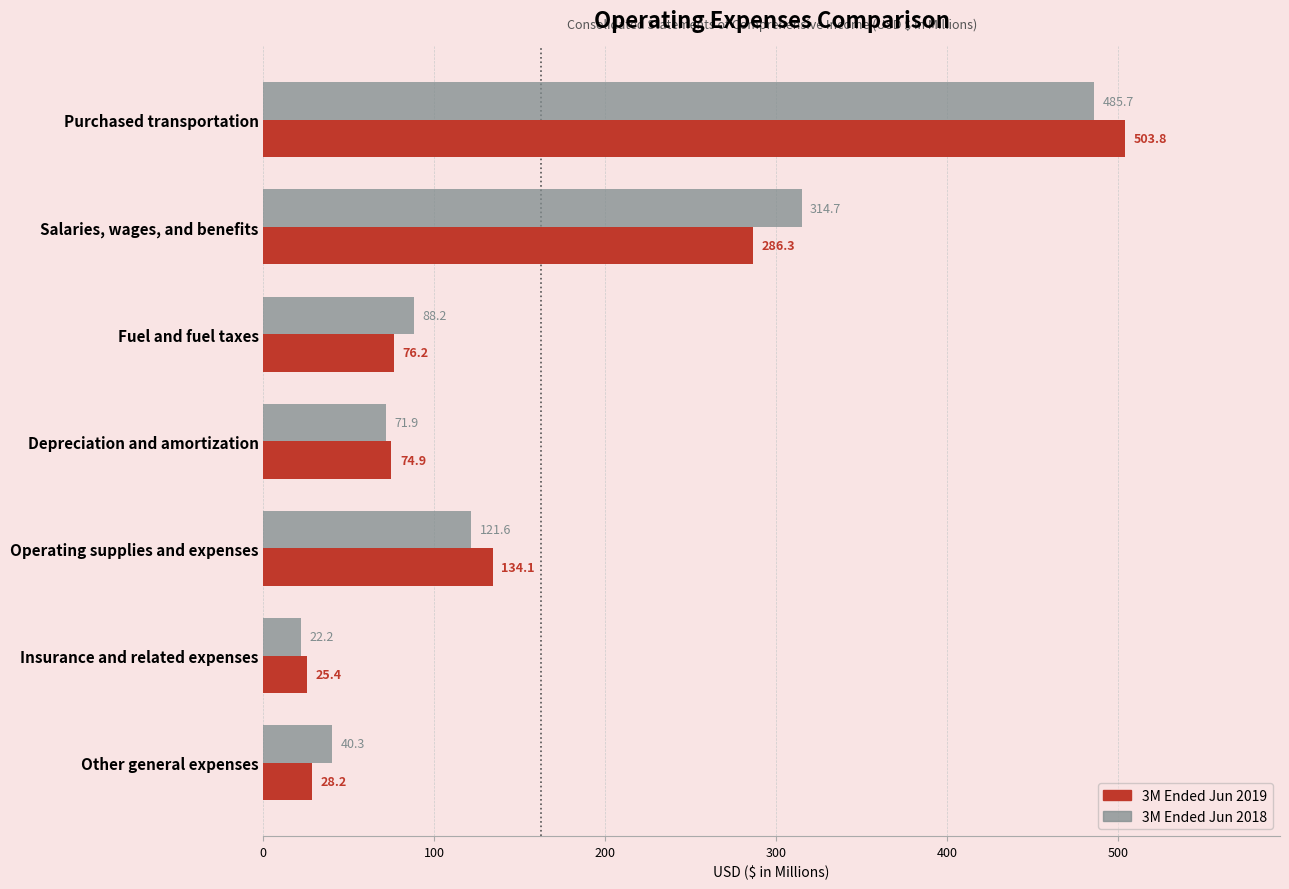

What are all the series names shown in the legend?

3M Ended Jun 2019, 3M Ended Jun 2018